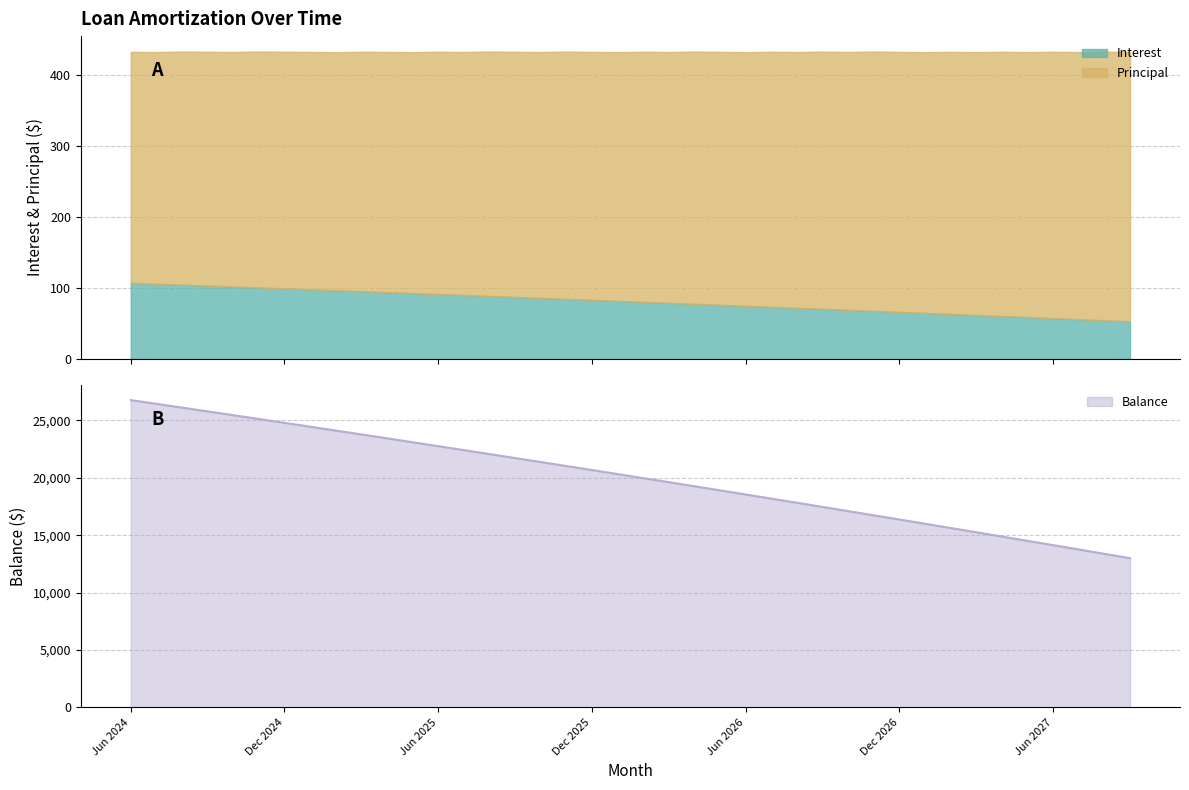

Reading left to right, list all the values displayed in this chart.

Interest: 107.3	106.0	104.7	103.4	102.1	100.8	99.4	98.1	96.8	95.5	94.1	92.8	91.4	90.1	88.7	87.4	86.0	84.6	83.2	81.8	80.5	79.1	77.7	76.2	74.8	73.4	72.0	70.6	69.1	67.7	66.2	64.8	63.3	61.9	60.4	58.9	57.4	56.0	54.5	53.0
Principal: 326.0	327.0	329.0	330.0	331.0	333.0	334.0	335.0	336.0	338.0	339.0	340.0	342.0	343.0	345.0	346.0	347.0	349.0	350.0	351.0	353.0	354.0	356.0	357.0	358.0	360.0	361.0	363.0	364.0	366.0	367.0	368.0	370.0	371.0	373.0	374.0	376.0	377.0	379.0	380.0
Balance: 26771.0	26444.0	26115.0	25785.0	25454.0	25121.0	24787.0	24452.0	24116.0	23778.0	23439.0	23099.0	22757.0	22414.0	22069.0	21723.0	21376.0	21027.0	20677.0	20326.0	19973.0	19619.0	19263.0	18906.0	18548.0	18188.0	17827.0	17464.0	17100.0	16734.0	16367.0	15999.0	15629.0	15258.0	14885.0	14511.0	14135.0	13758.0	13379.0	12999.0